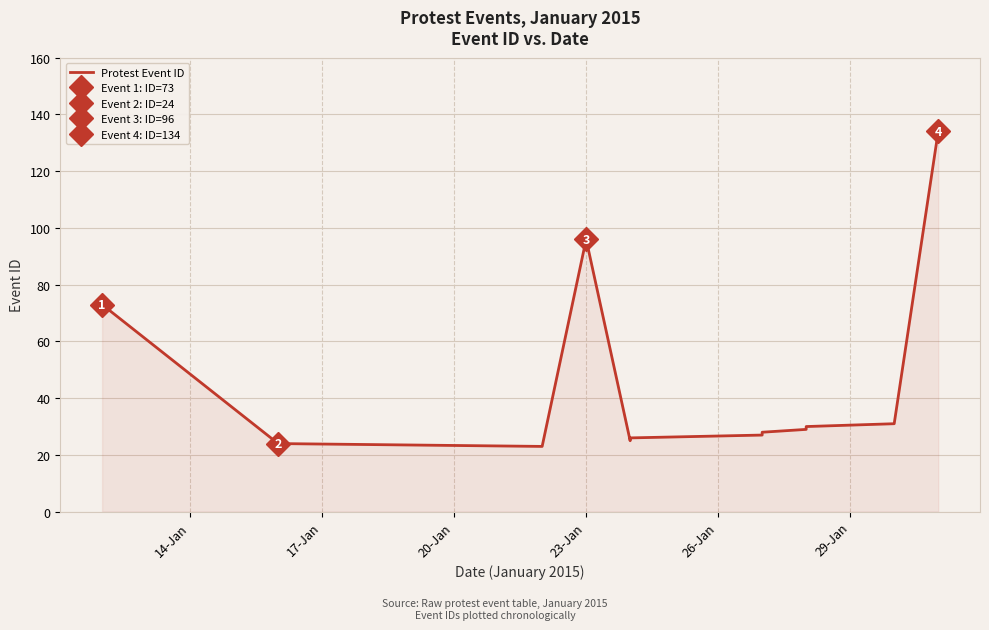

How many data points are above 29?

5